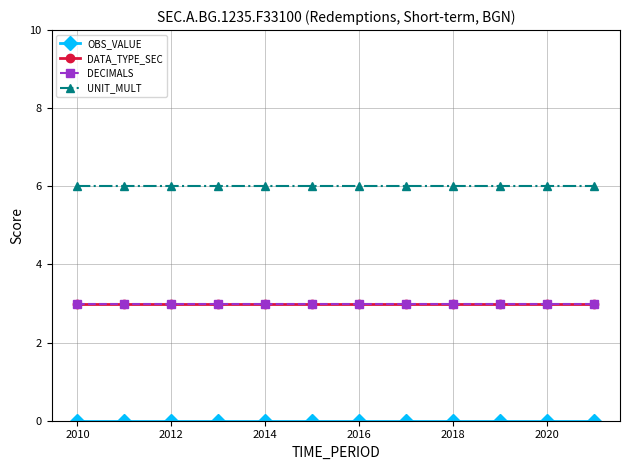

Is this an area chart (filled region under the line)?

No